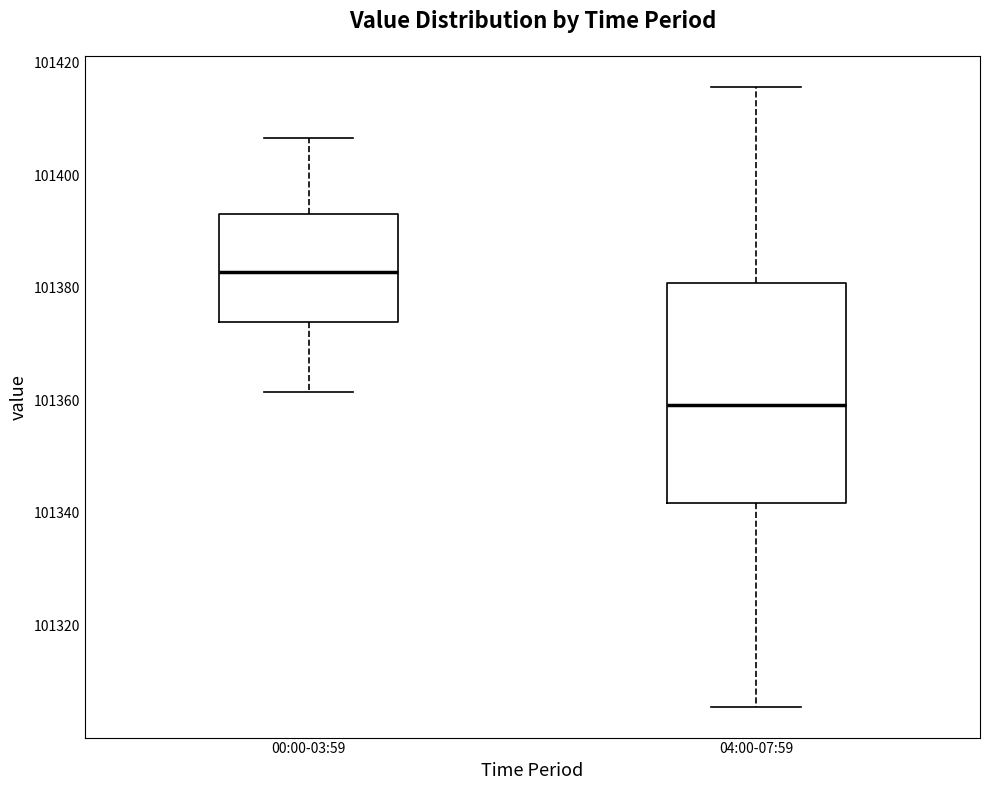

Which box has the lowest median line?

04:00-07:59